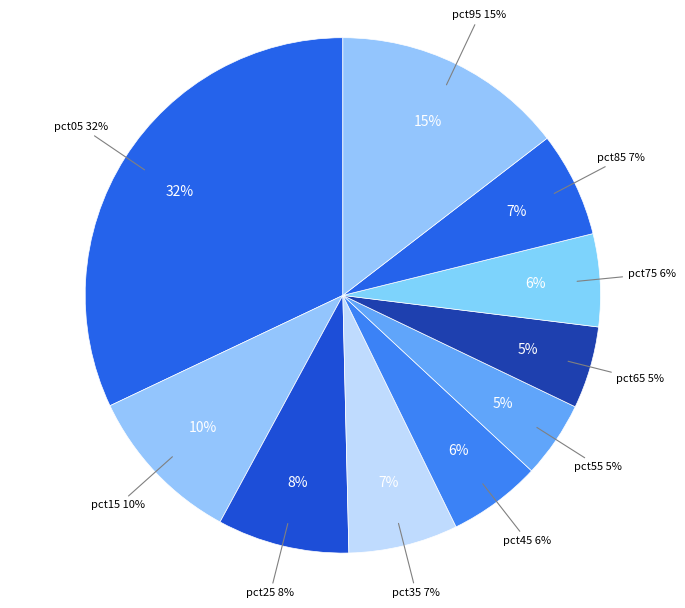

Does pct75 represent more than half of the total?

No